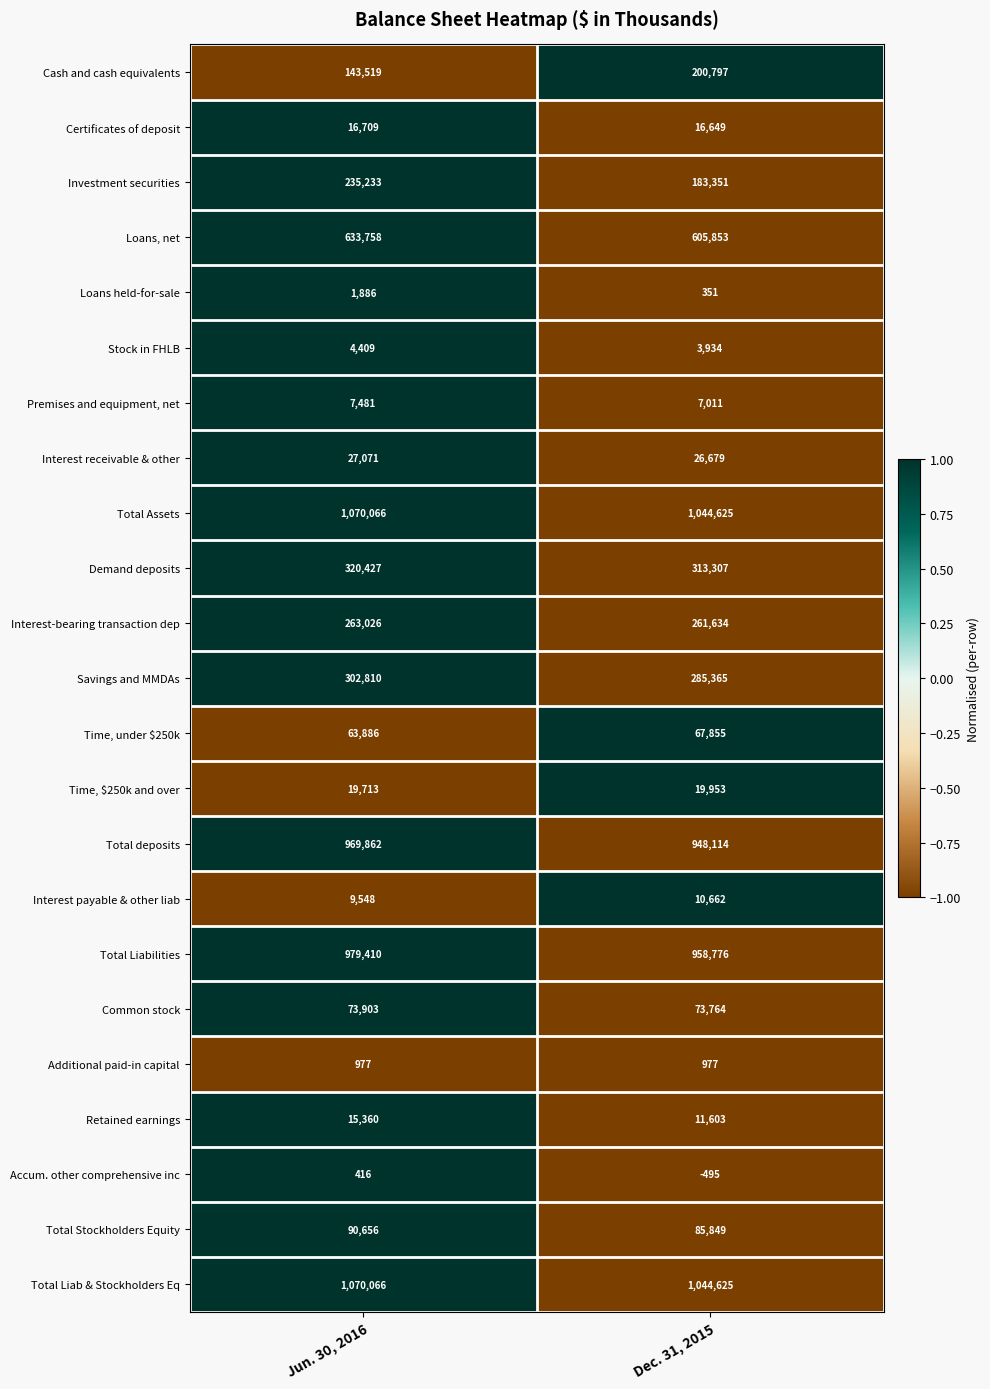

List the labels in order of Demand deposits value, largest first.

Jun. 30, 2016, Dec. 31, 2015